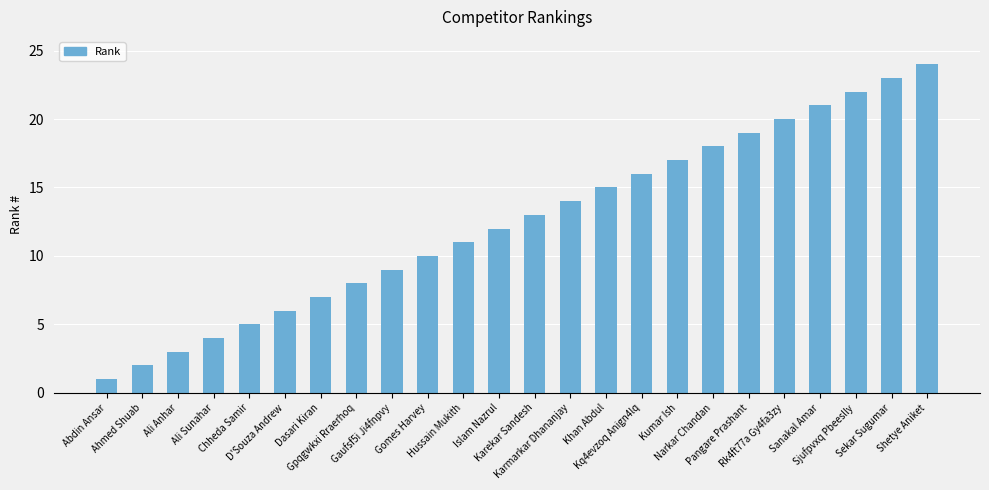

At which label is the value closest to 12?

Islam Nazrul